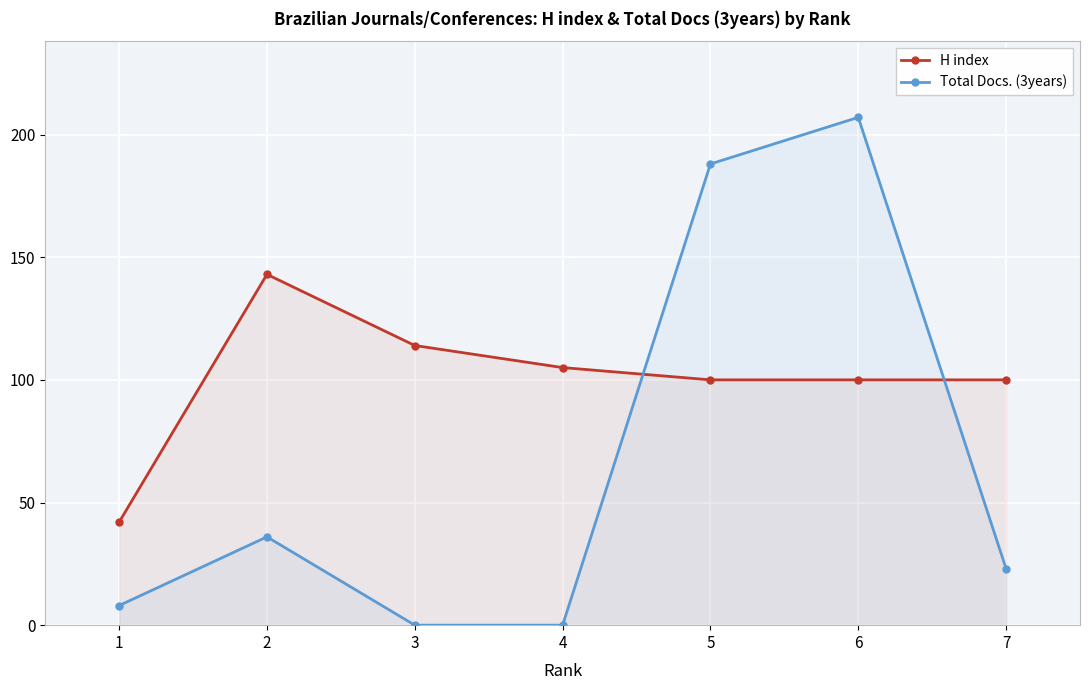

How many lines are shown in the chart?

2